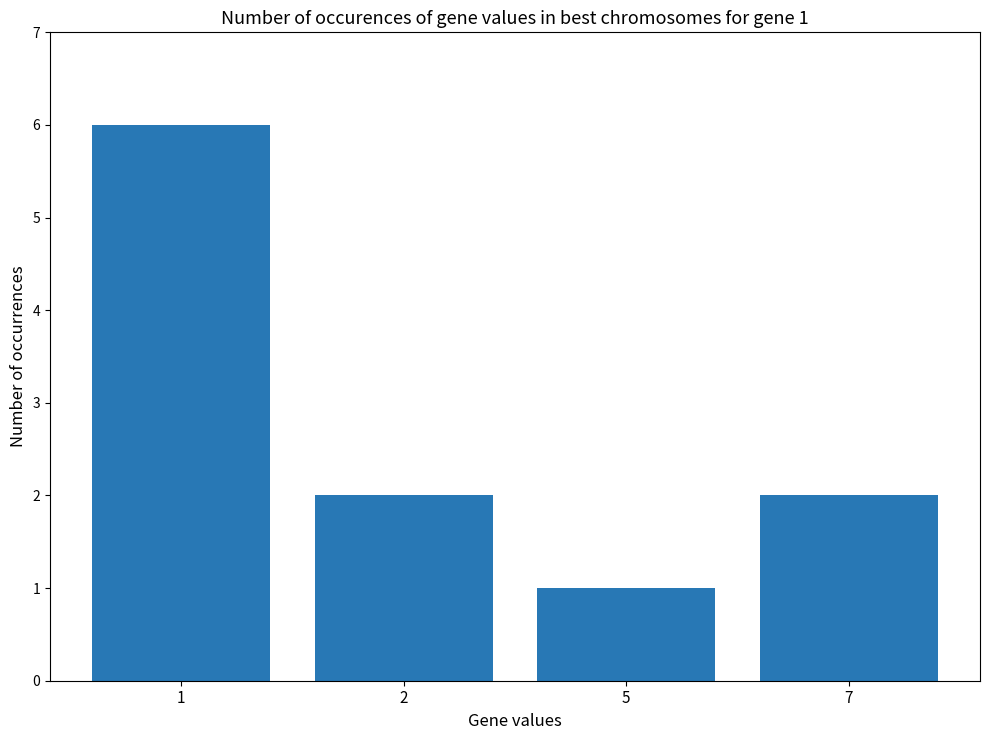

The chart shows a value of 1 at 5. True or false?

True